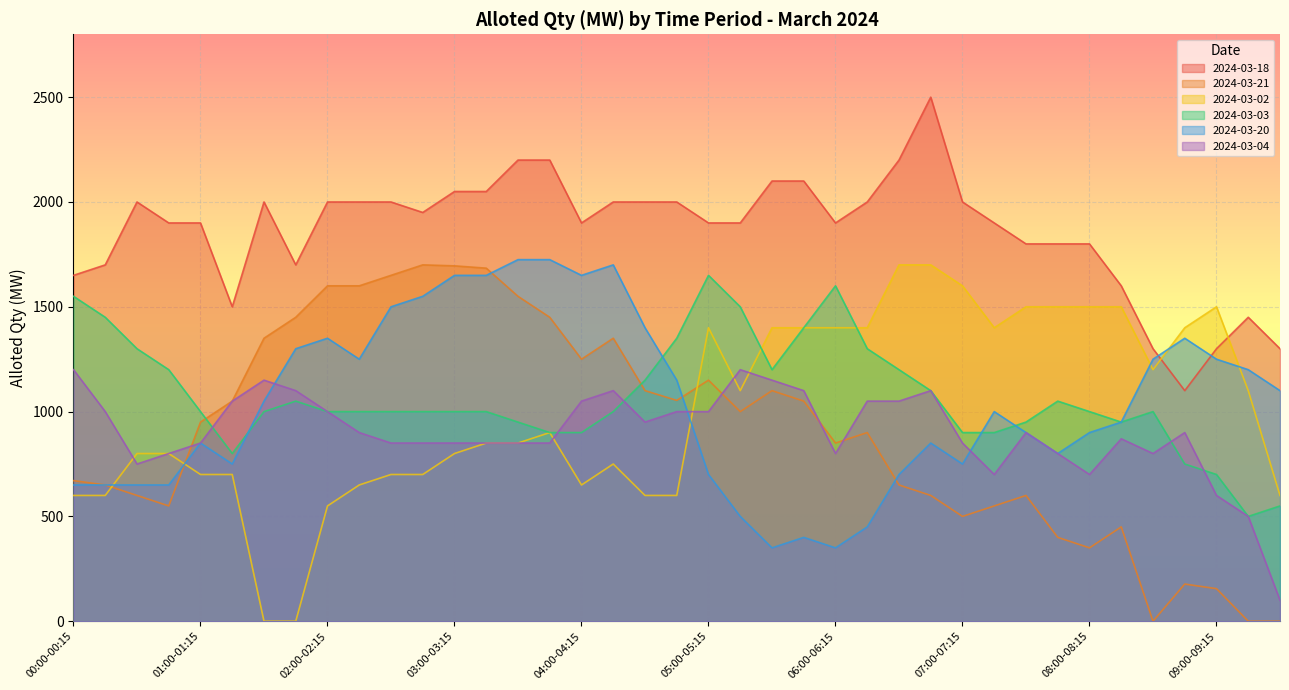

What is the label of the 25th point from the right?

03:30-03:45